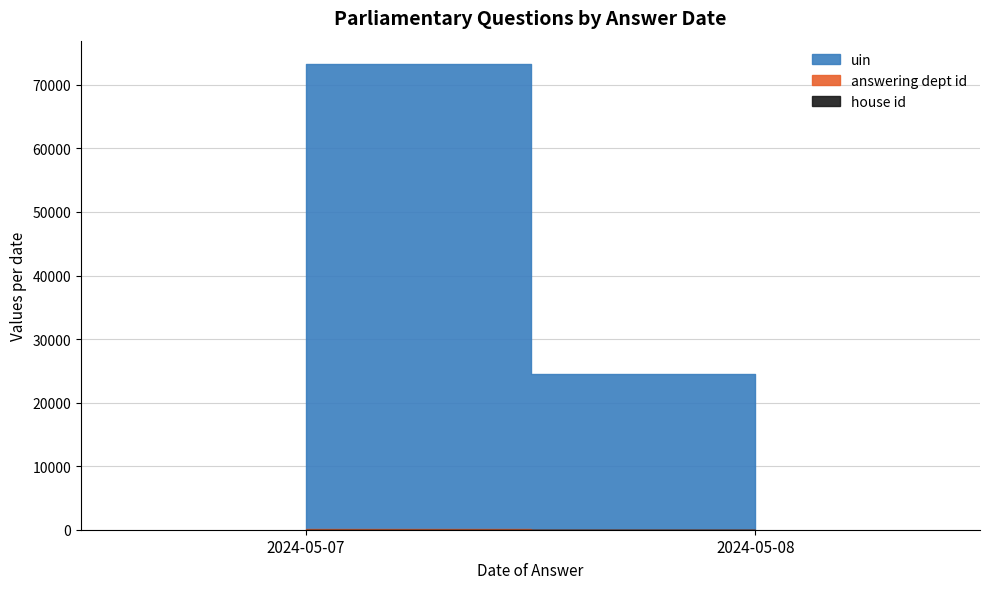

At 2024-05-07, list the series in order from largest to smallest.

uin, answering dept id, house id